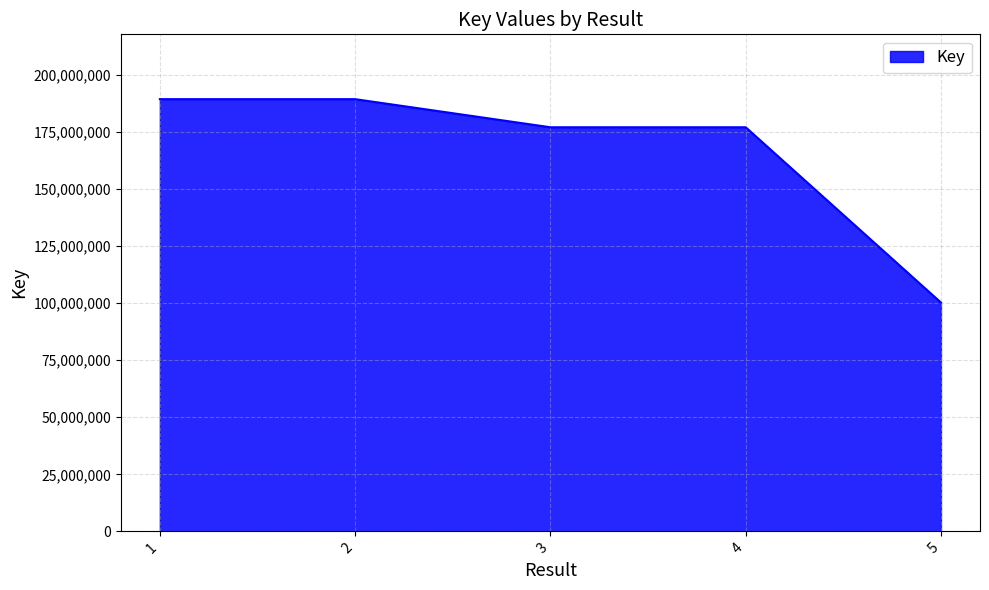

True or false: there are more than 2 points higher than both neighbors.

False